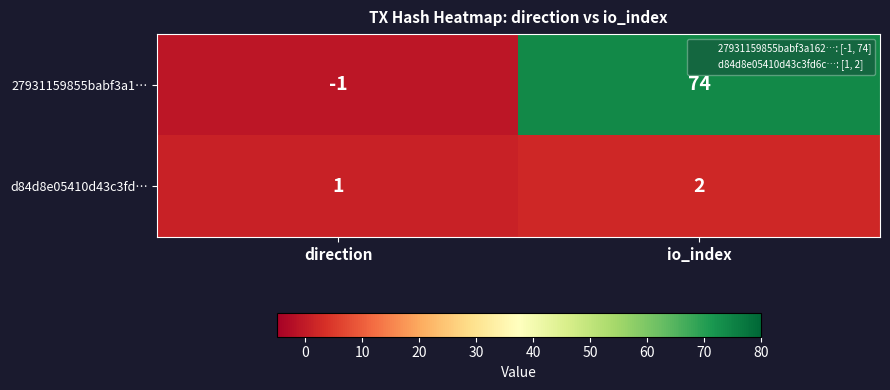

Reading left to right, what are all the values shown in this chart?

27931159855babf3a1…: direction=-1	io_index=74
d84d8e05410d43c3fd…: direction=1	io_index=2